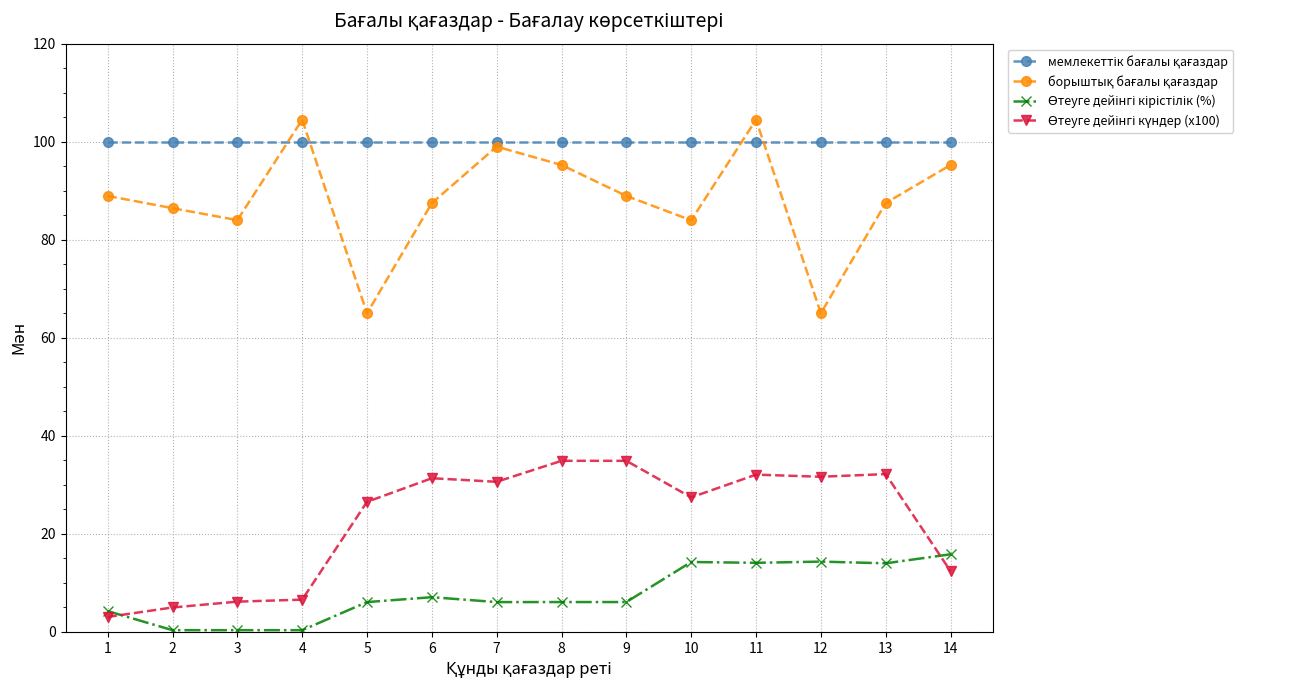

At which category is the sum across all series the highest?

11